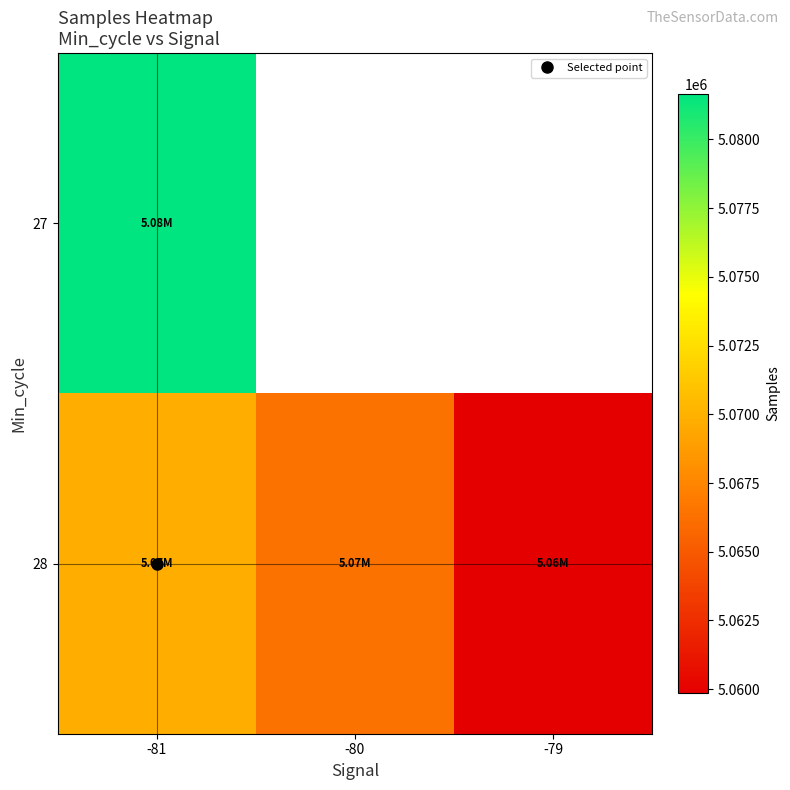

How many values in the 28 series are below 5066345?

1